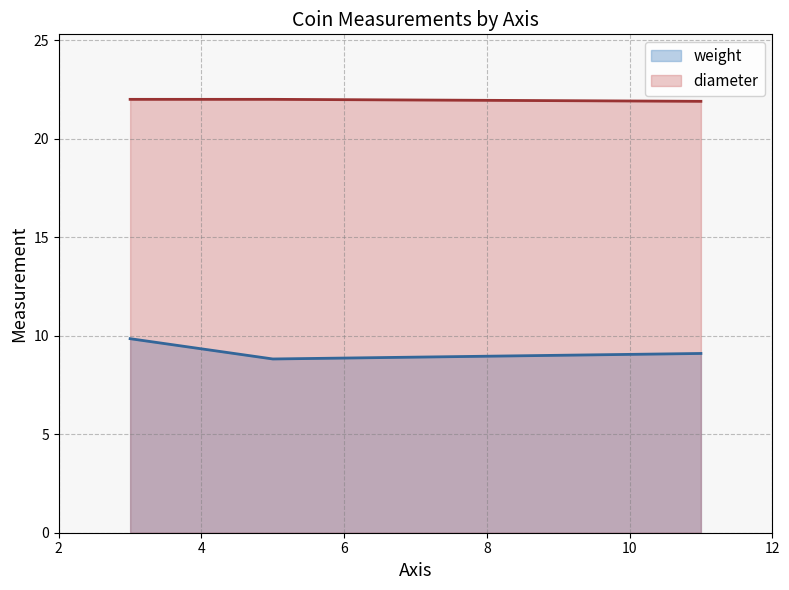

What are all the series names shown in the legend?

weight, diameter